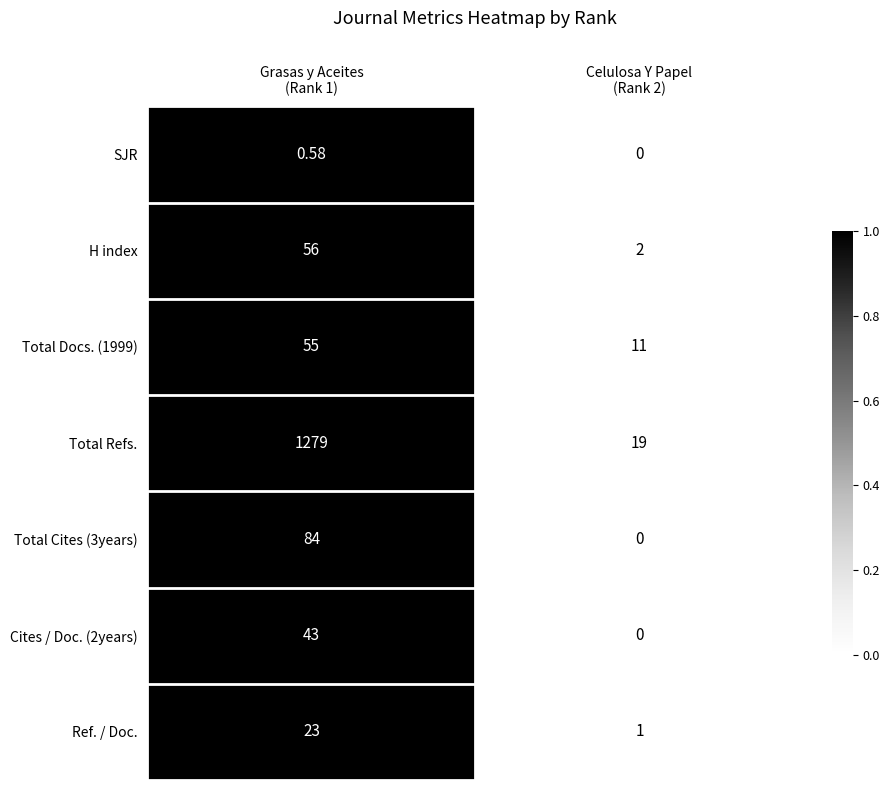

How many positive values does the SJR series have?

1